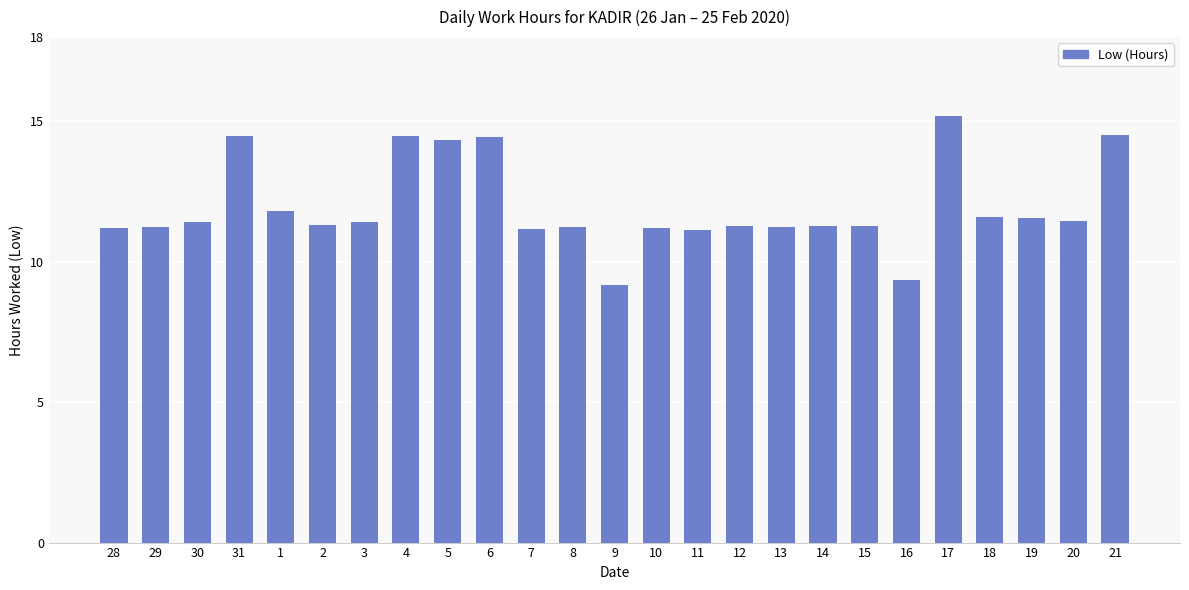

True or false: the data shows 18.7 at 30.

False